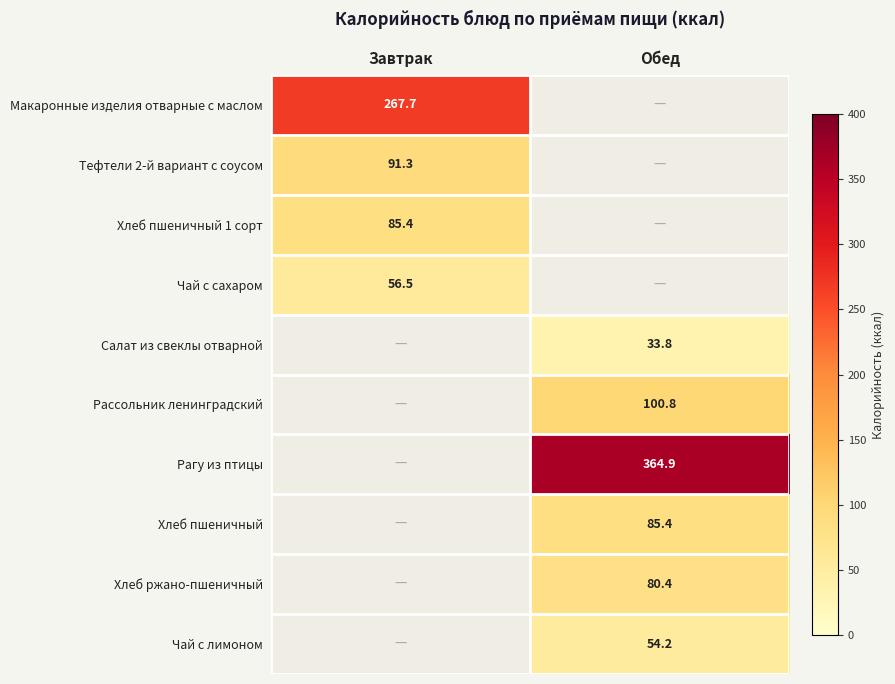

The Хлеб ржано-пшеничный series shows 115.8 at Обед. True or false?

False